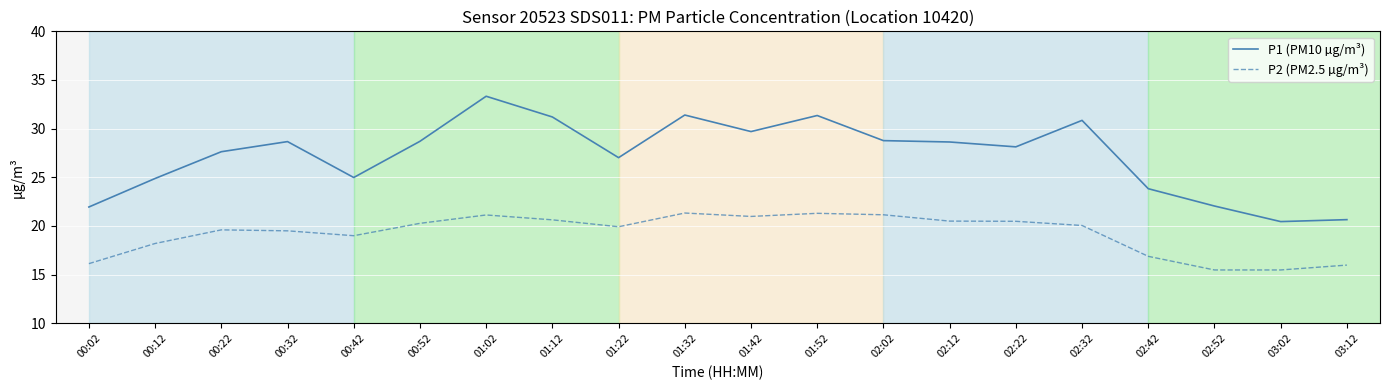

What is the total value across all series at 00:32?

48.2